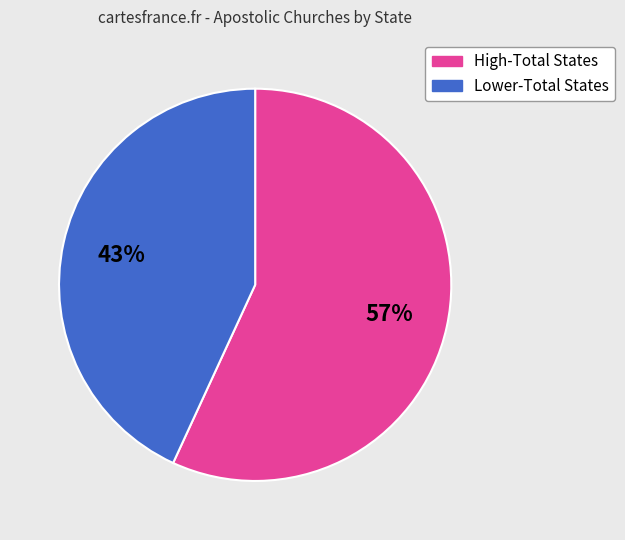

To the nearest percent, what is the difference between the largest and smallest slice percentages?

14%